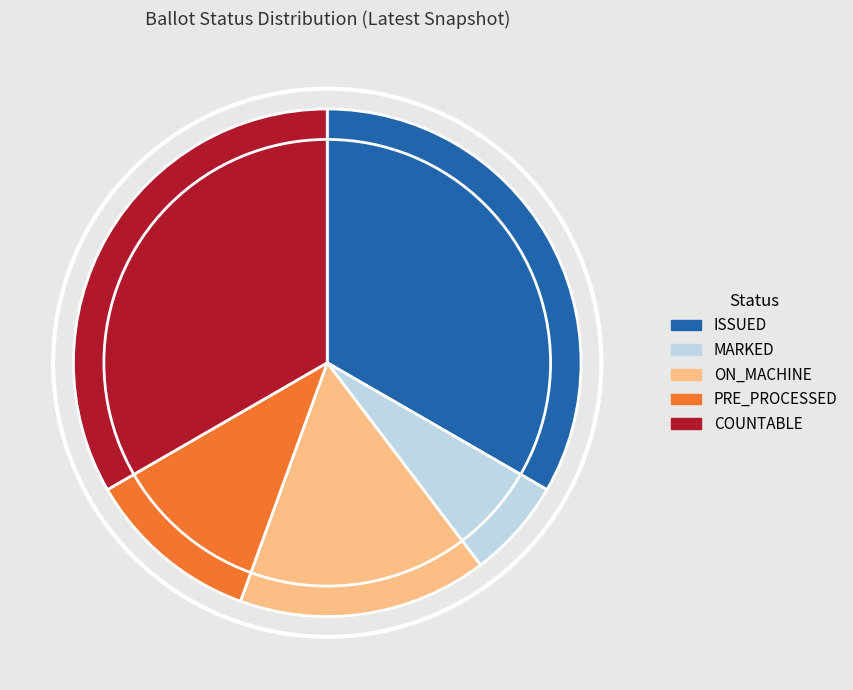

Do ON_MACHINE and ISSUED together represent more than half of the pie?

No